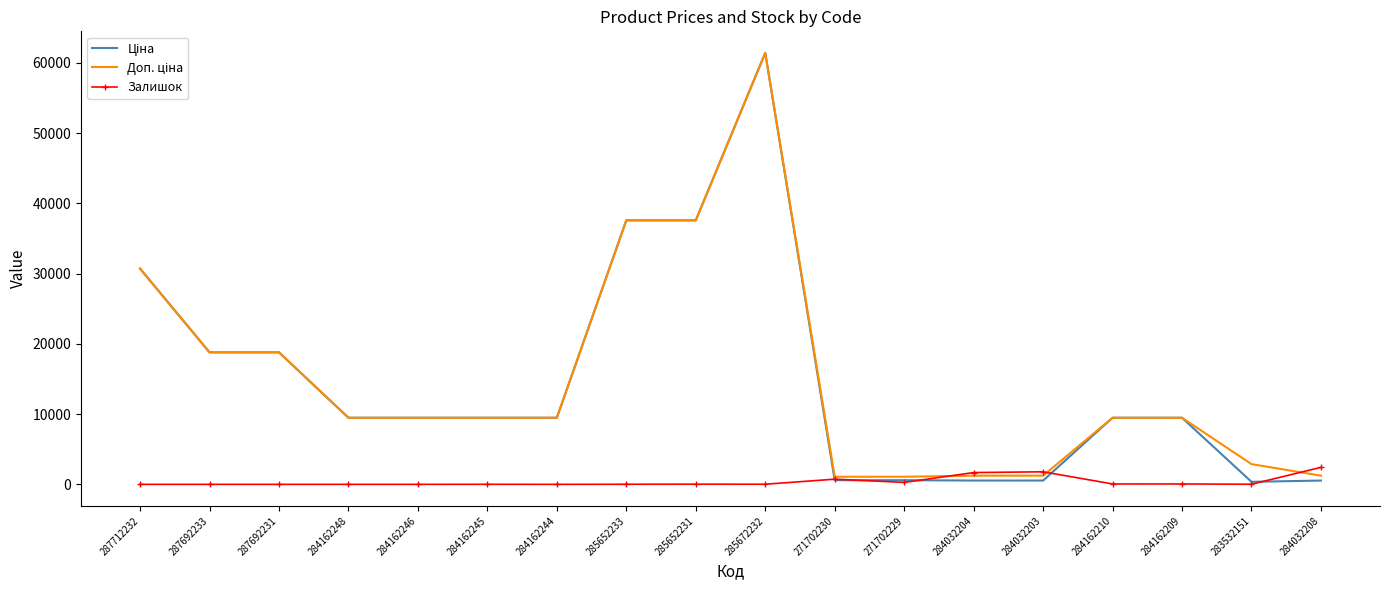

At which category is the sum across all series the highest?

285672232